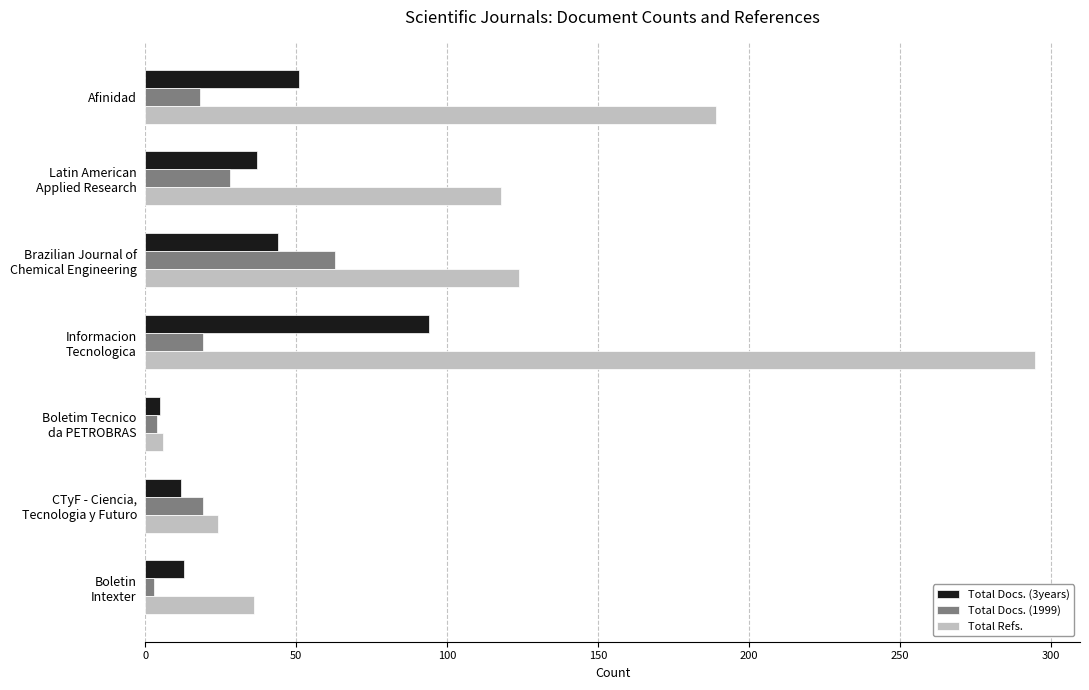

At which category is the sum across all series the highest?

Informacion
Tecnologica